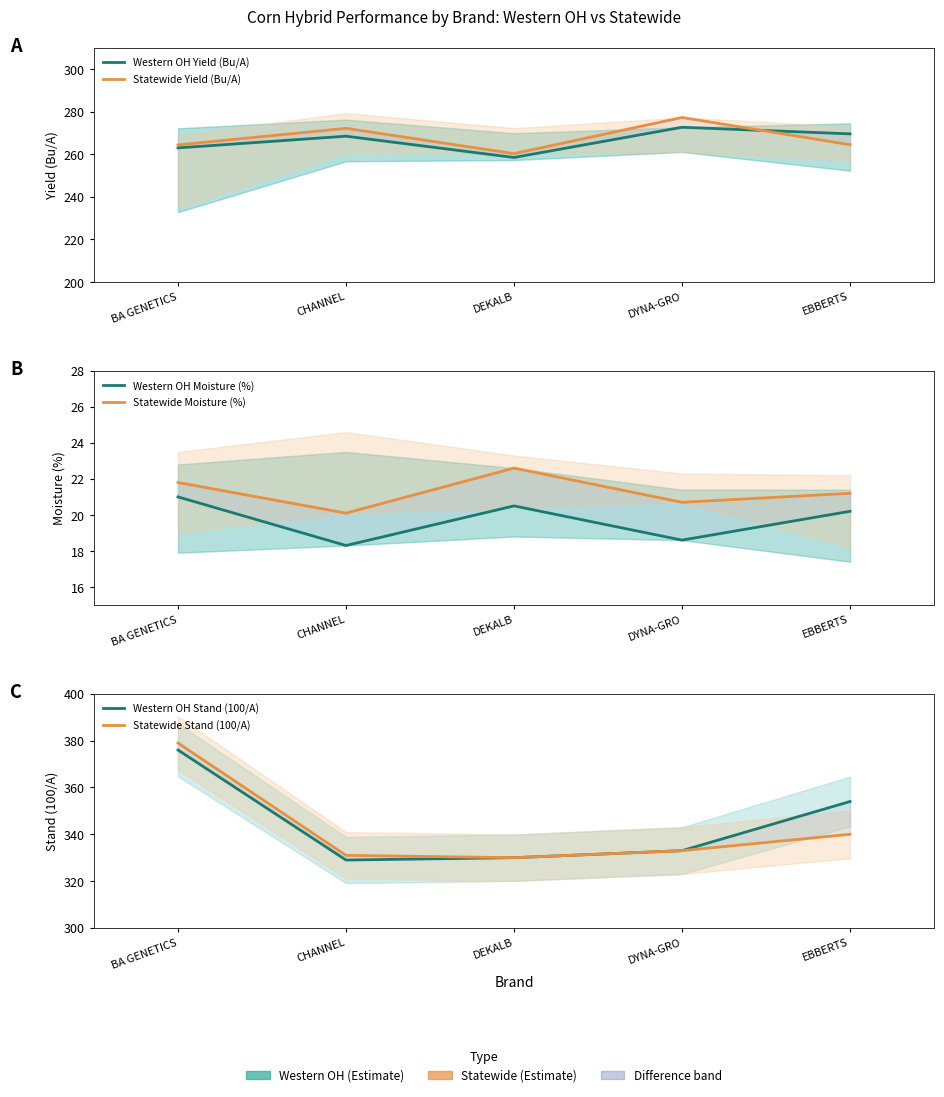

What position from the left is BA GENETICS?

1